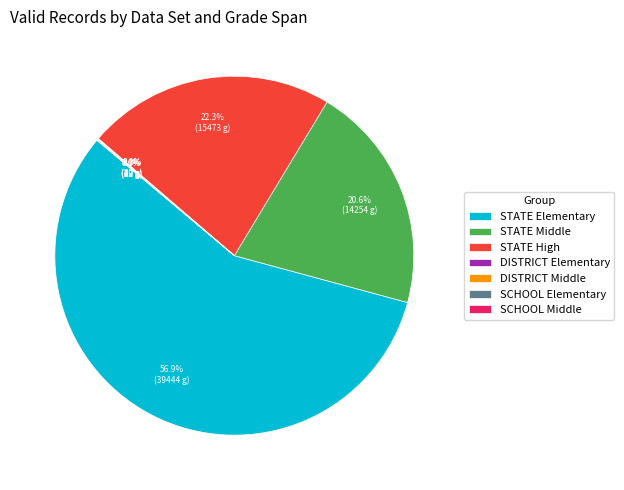

What is the ratio of the value at STATE High to the value at STATE Middle?

1.1